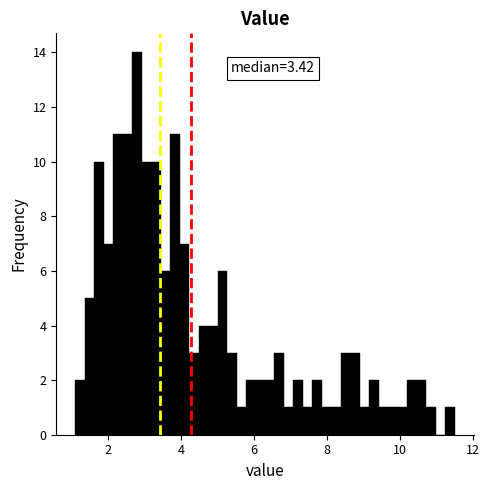

Around what value on the x-axis is the tallest bar? Give the approximate position of its centre, as read against the axis.

2.8